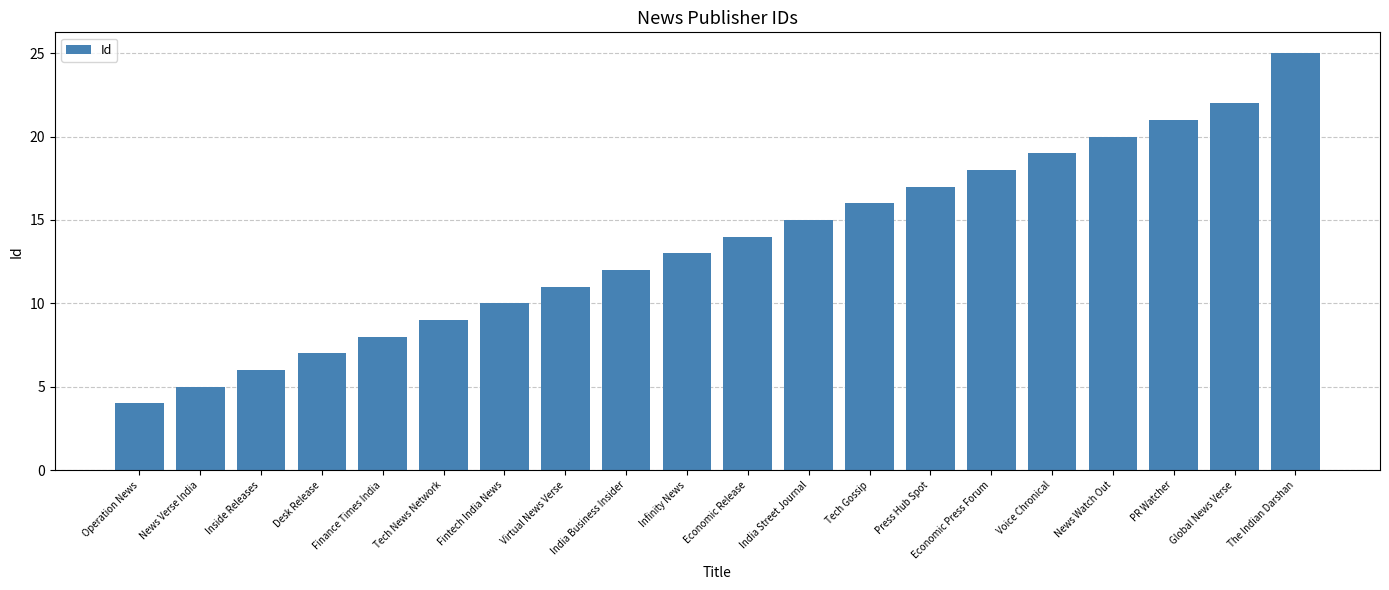

Which category has the lowest value across all series?

Operation News